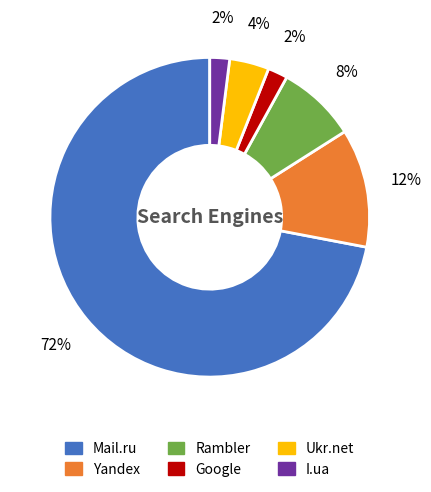

Which category accounts for the majority?

Mail.ru